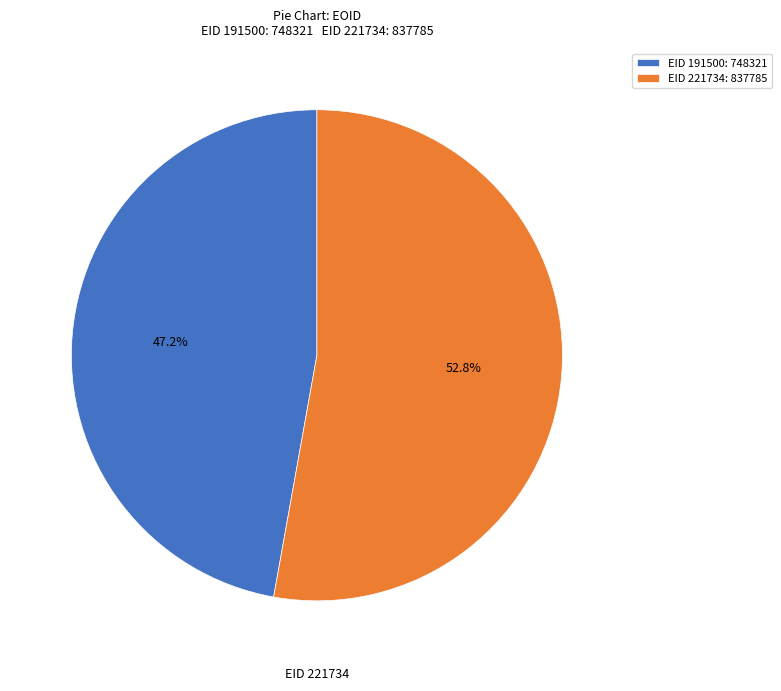

Rank the categories by value from lowest to highest.

EID 191500: 748321, EID 221734: 837785